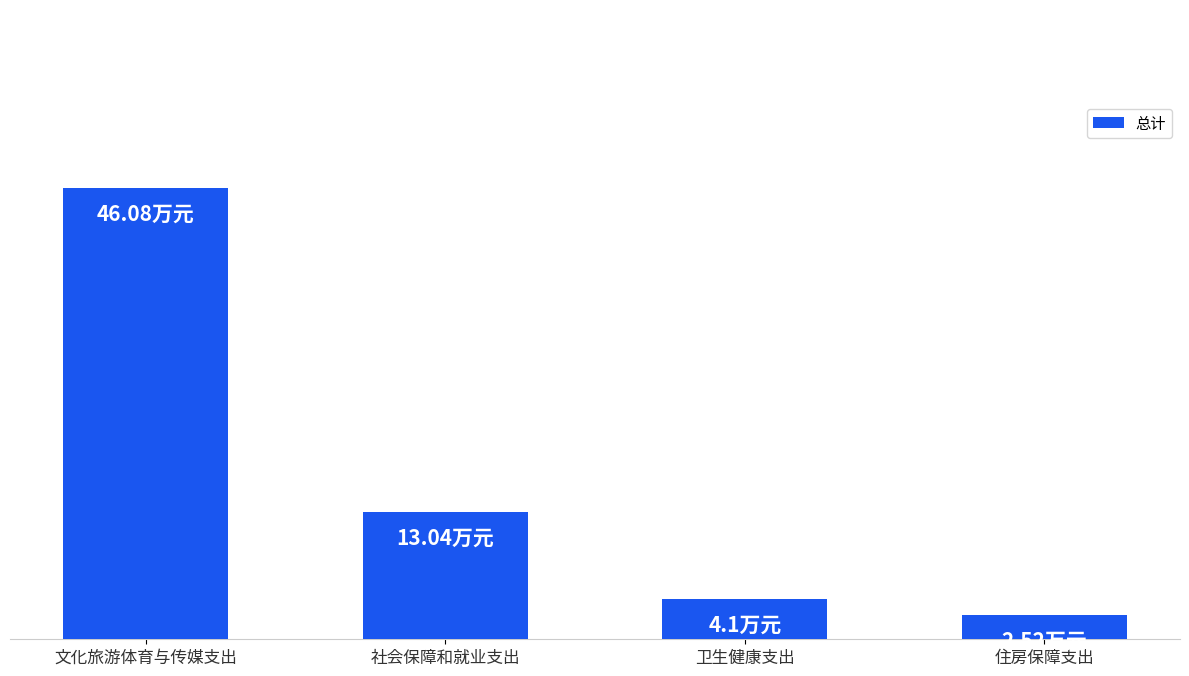

How many data points are less than 13?

2